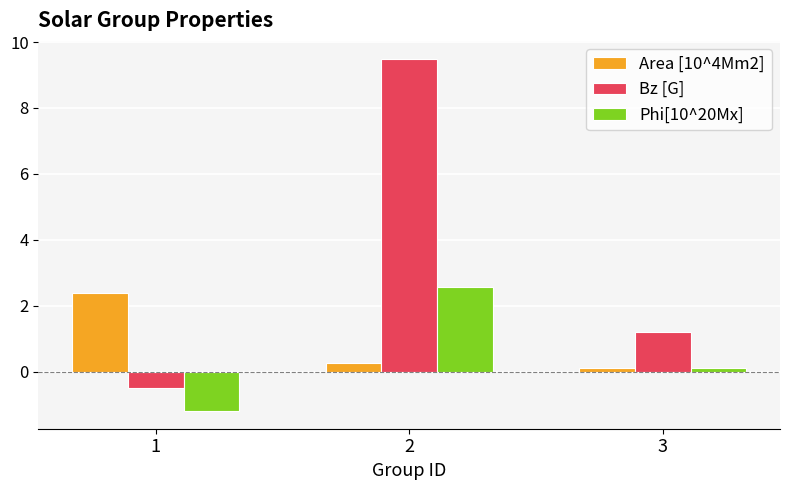

At which label is Area [10^4Mm2] closest to 1?

2